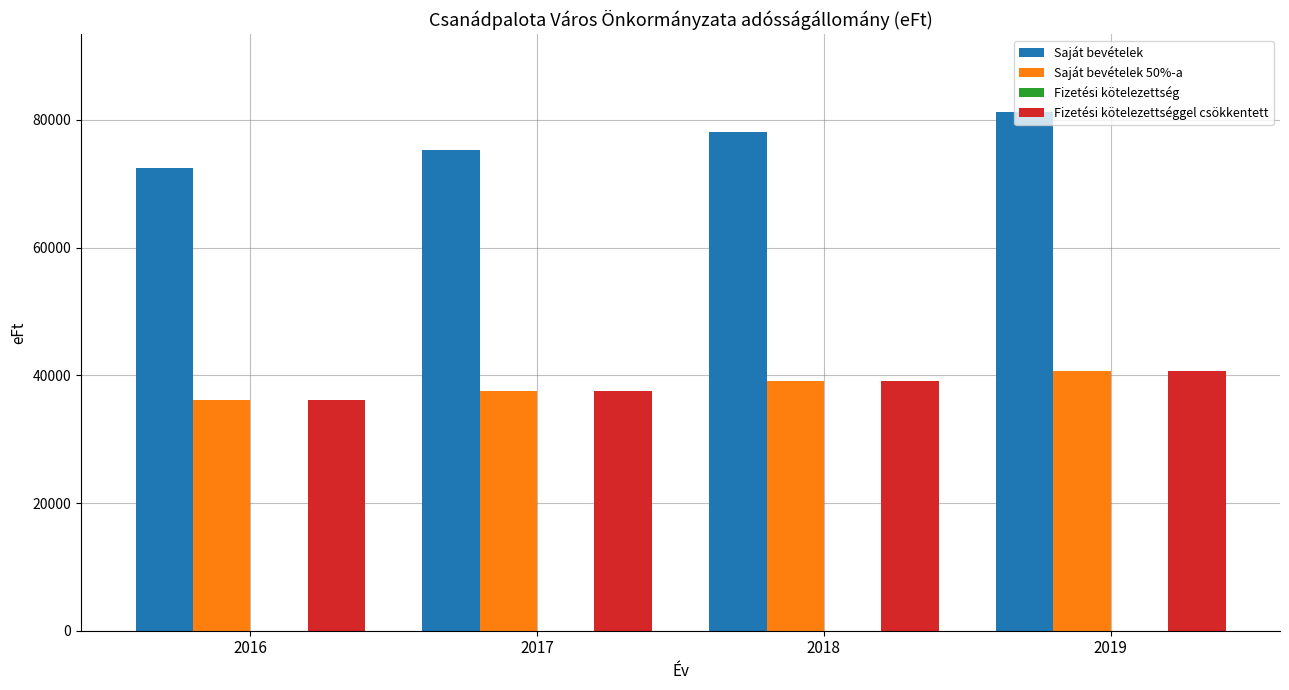

Are the bars grouped side by side (vs. stacked)?

Yes